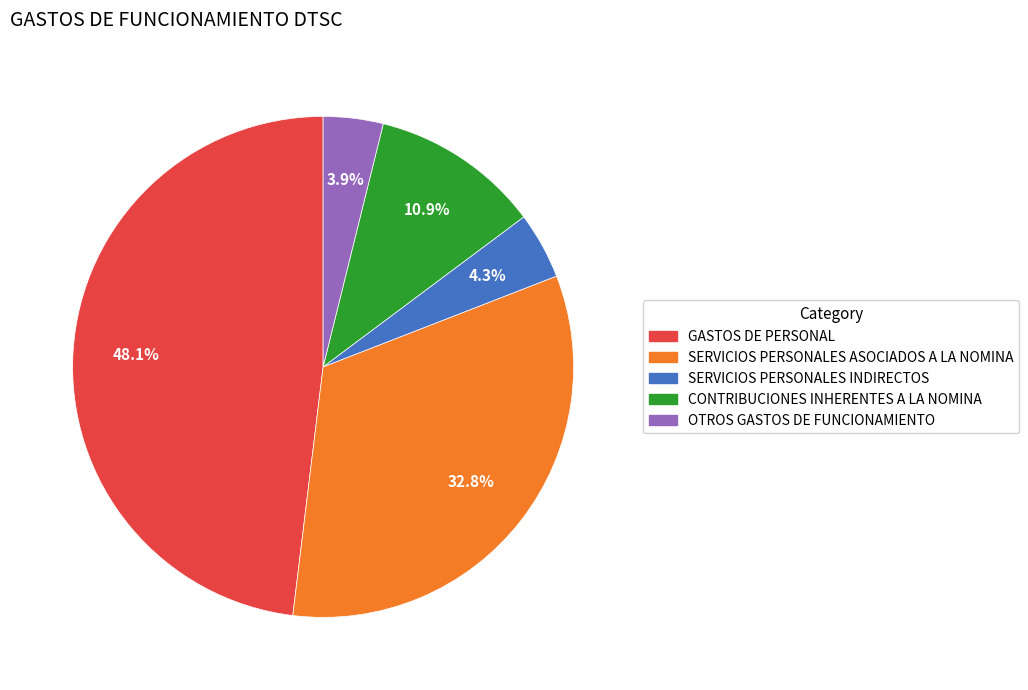

True or false: CONTRIBUCIONES INHERENTES A LA NOMINA accounts for 11% of the total.

True